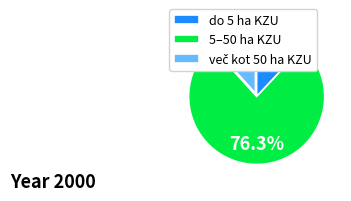

Which has a higher value, 5–50 ha KZU or do 5 ha KZU?

5–50 ha KZU